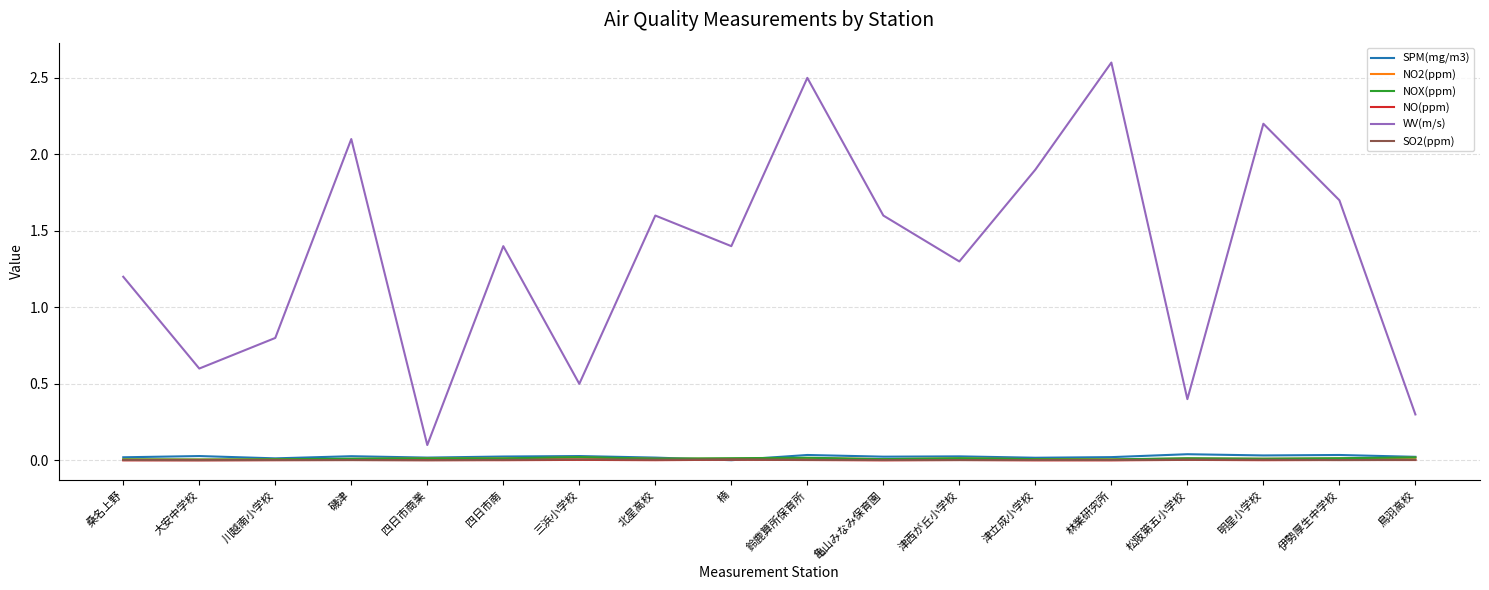

How many series are shown in this chart?

6